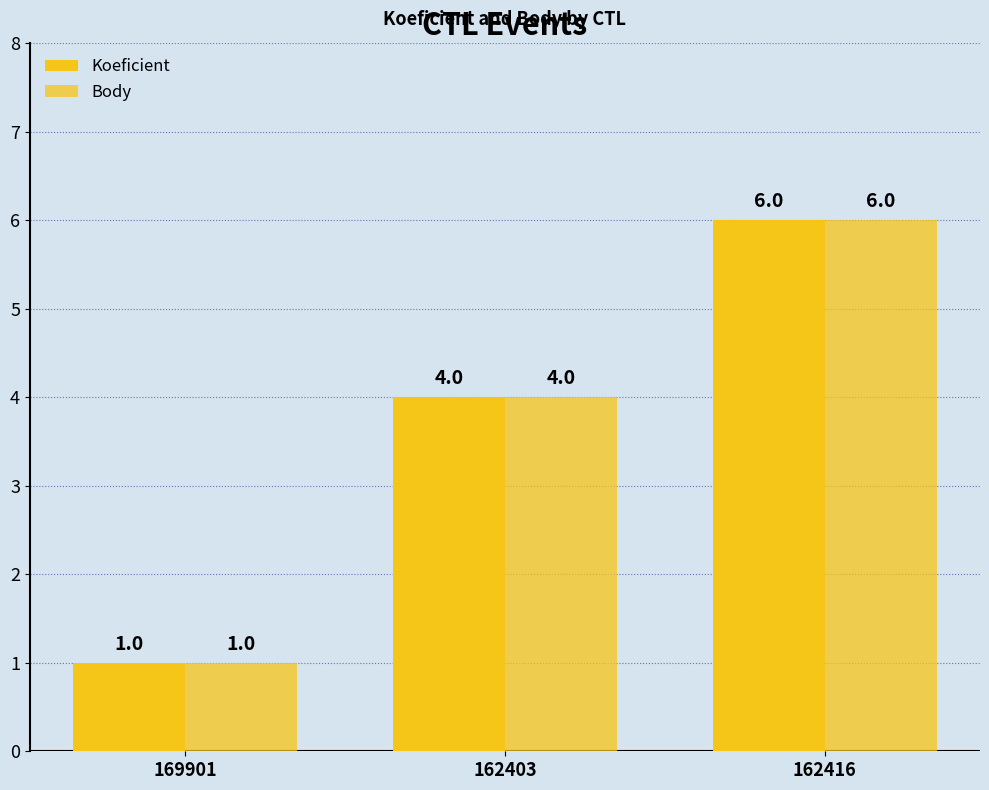

What is the label of the 3rd bar from the left?

162416